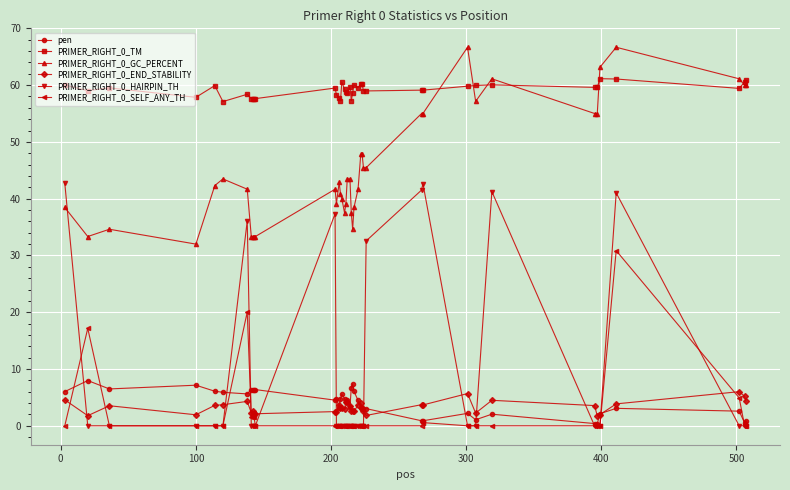

True or false: PRIMER_RIGHT_0_GC_PERCENT and pen intersect in this chart.

False